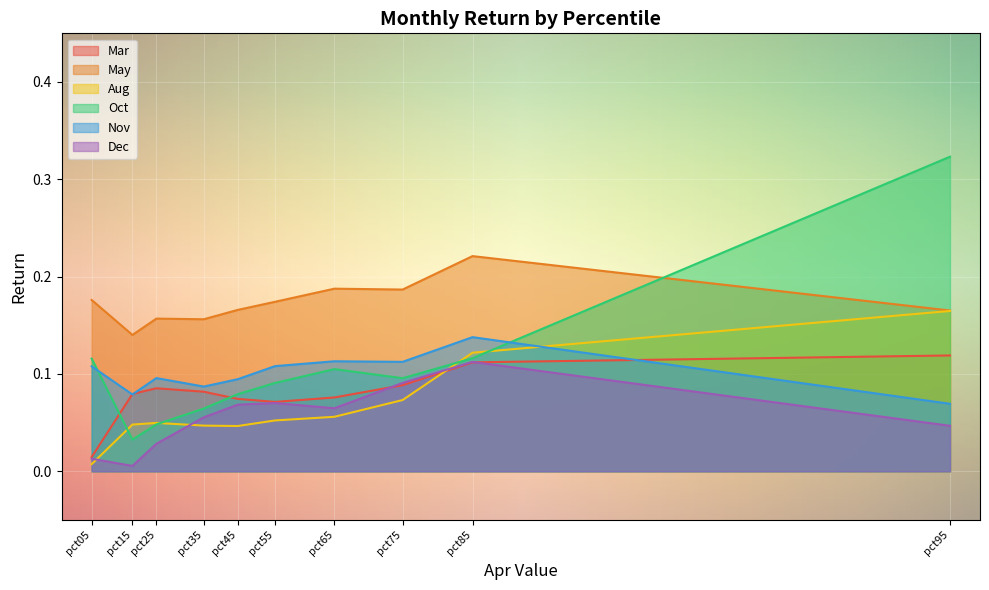

How many intersections are there between Oct and Nov?

2